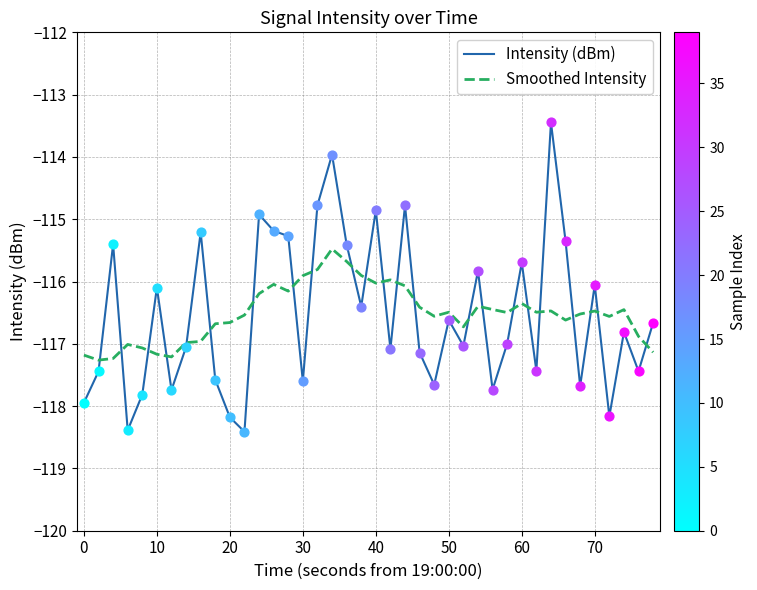

What is the minimum value shown in the chart?

-118.4